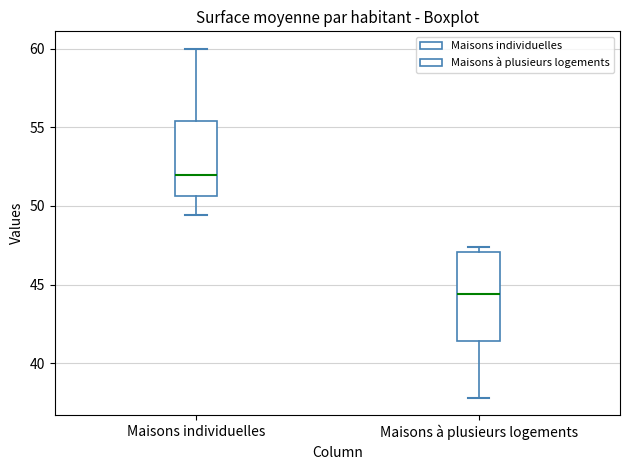

Reading left to right, transcribe this box plot: for each box, give where its median line is, the range the box spans, and where its two whiskers end, as read against the y-axis. The values are not printed on the chart, so give them approximately, as read against the axis.

Maisons individuelles: median 52.0, box 50.5 to 55.5, whiskers 49.5 to 60.0
Maisons à plusieurs logements: median 44.5, box 41.5 to 47.0, whiskers 38.0 to 47.5